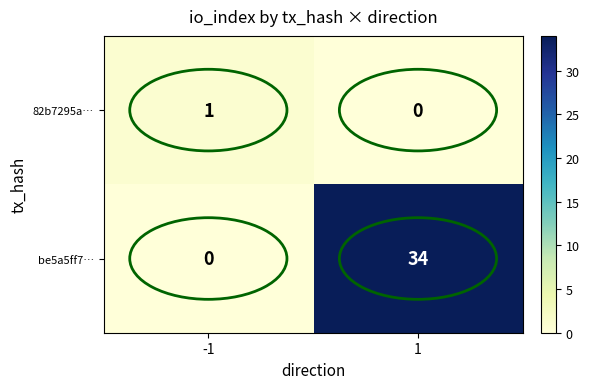

True or false: 82b7295a… has a value of 1 at -1.

True